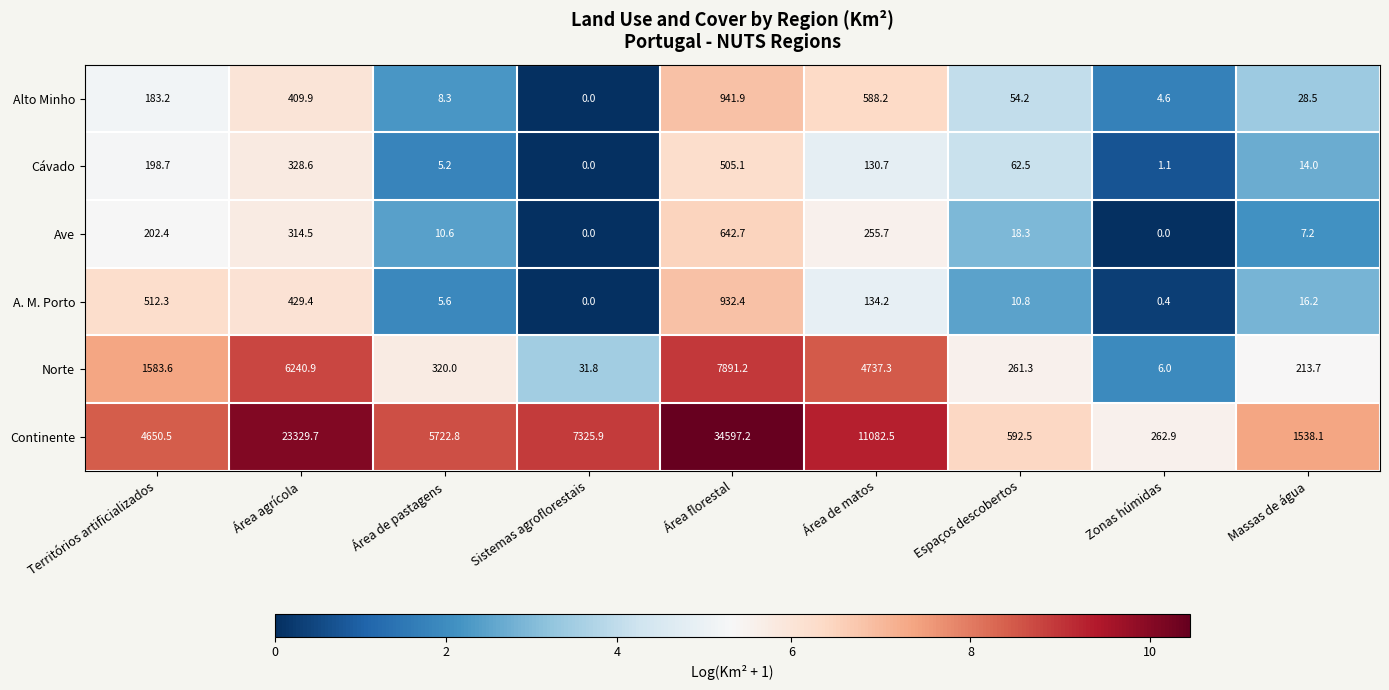

At how many categories does at least one series exceed 7?

9